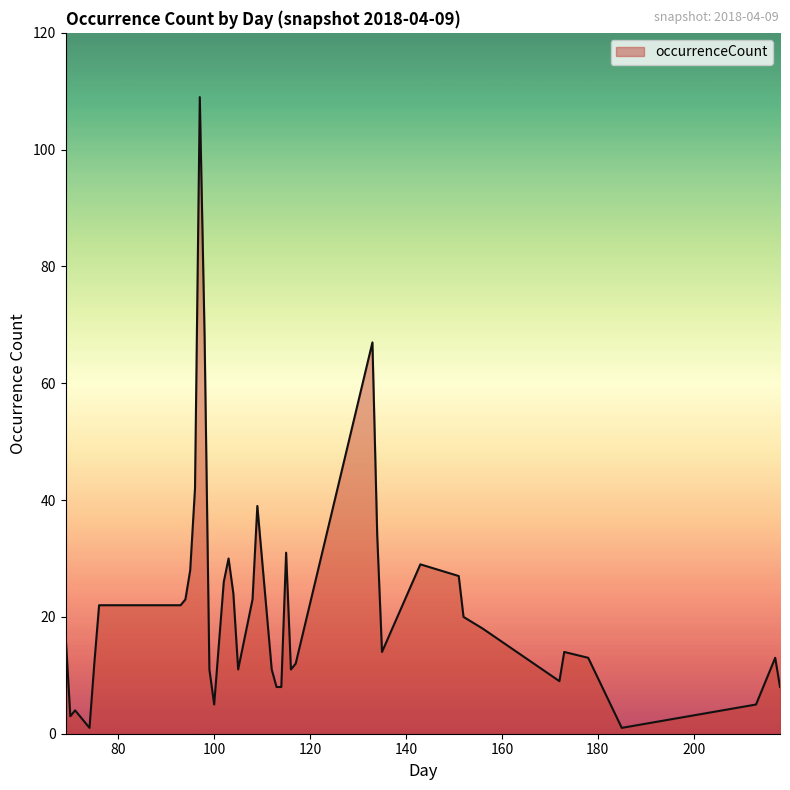

What is the maximum value shown in the chart?

109